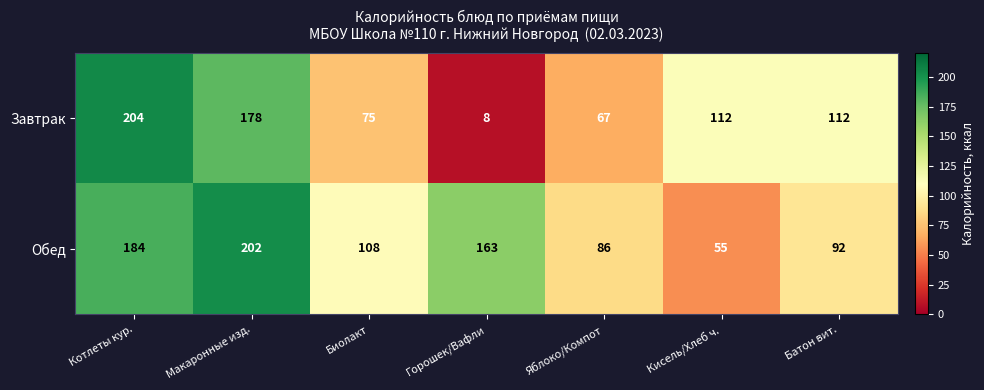

The Завтрак series shows 42 at Биолакт. True or false?

False